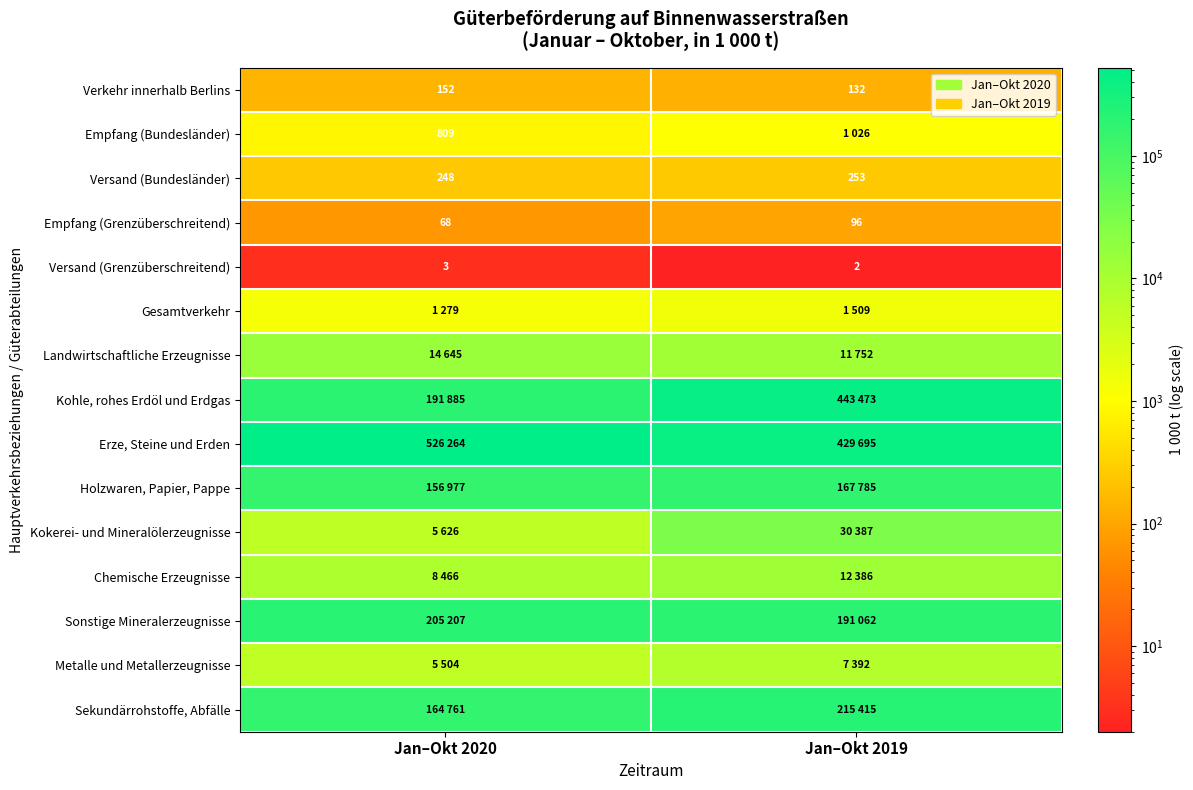

What is the difference between the Versand (Bundesländer) values at Jan–Okt 2020 and Jan–Okt 2019?

5